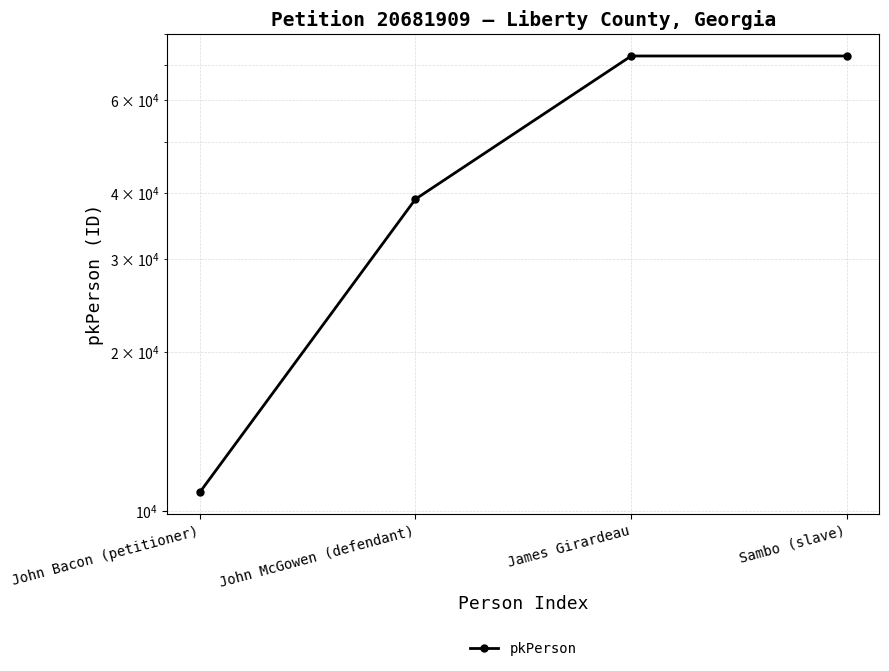

List the labels in order of value, smallest first.

John Bacon (petitioner), John McGowen (defendant), James Girardeau, Sambo (slave)